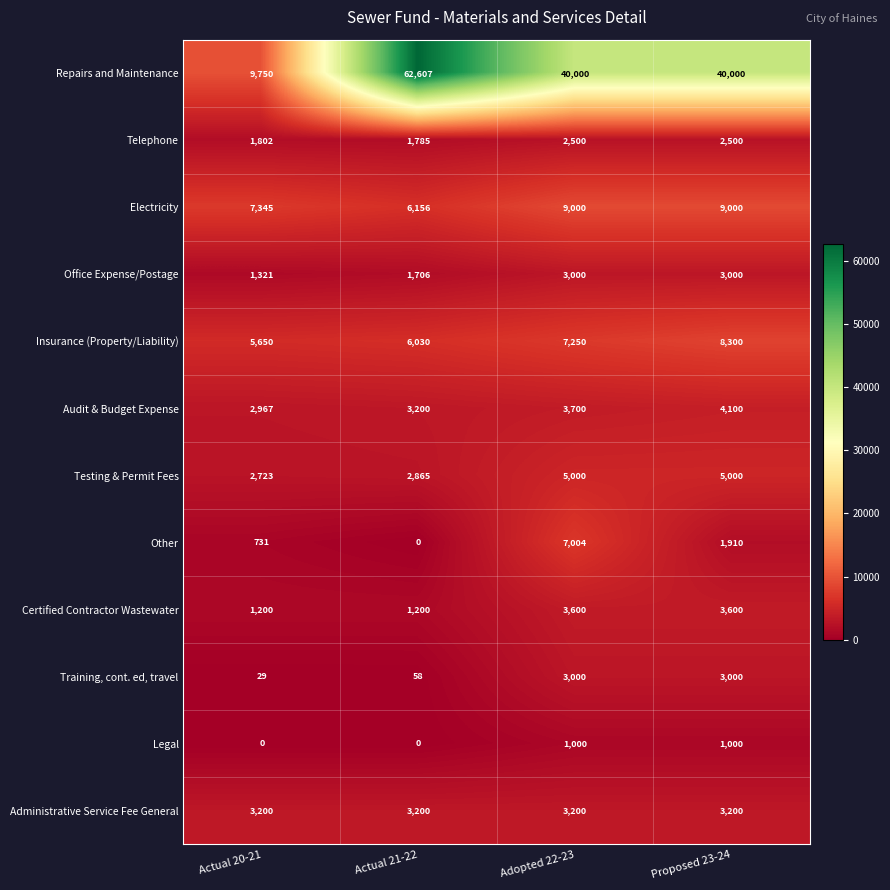

At how many categories does at least one series exceed 51521?

1